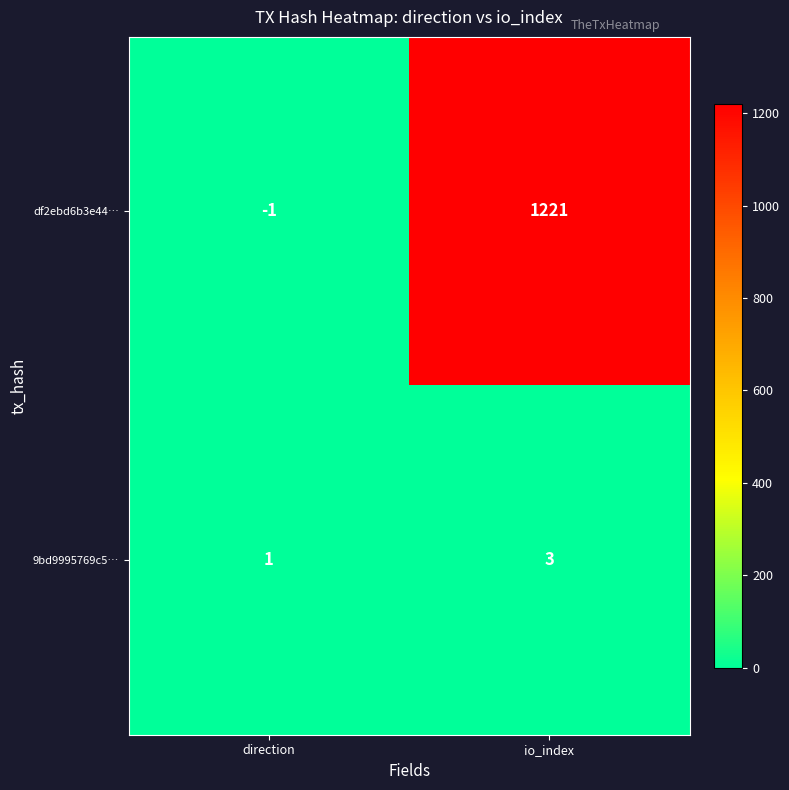

Reading left to right, list all the values displayed in this chart.

df2ebd6b3e44…: direction=-1	io_index=1221
9bd9995769c5…: direction=1	io_index=3